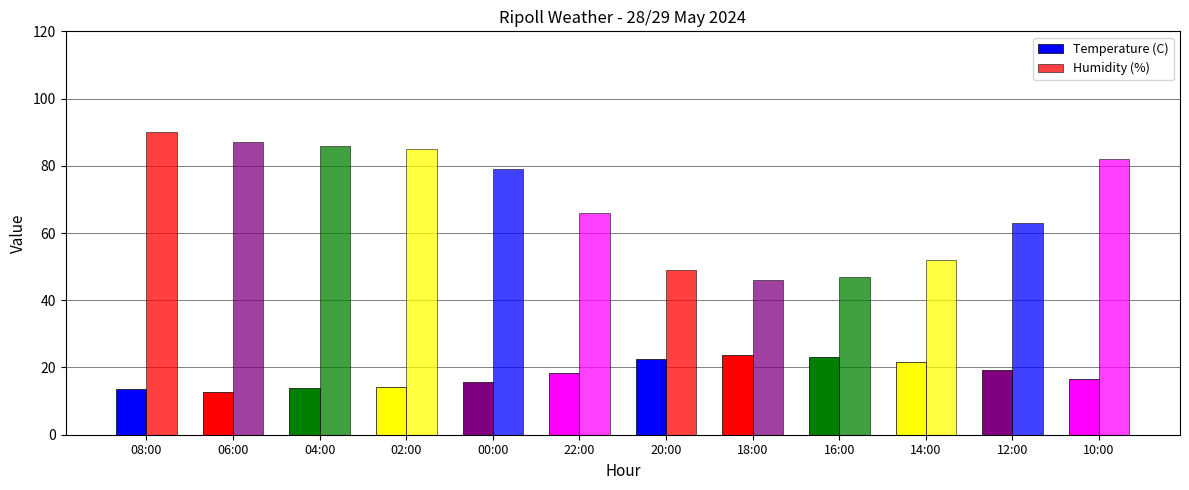

What is the spread (max minus min) of values at 10:00?

65.5